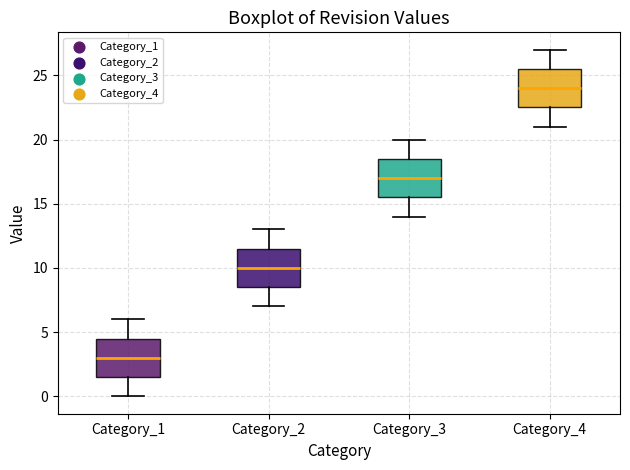

Where does the lower whisker of the box for Category_1 end on the y-axis? The values are not printed on the chart, so give them approximately, as read against the axis.

0.0